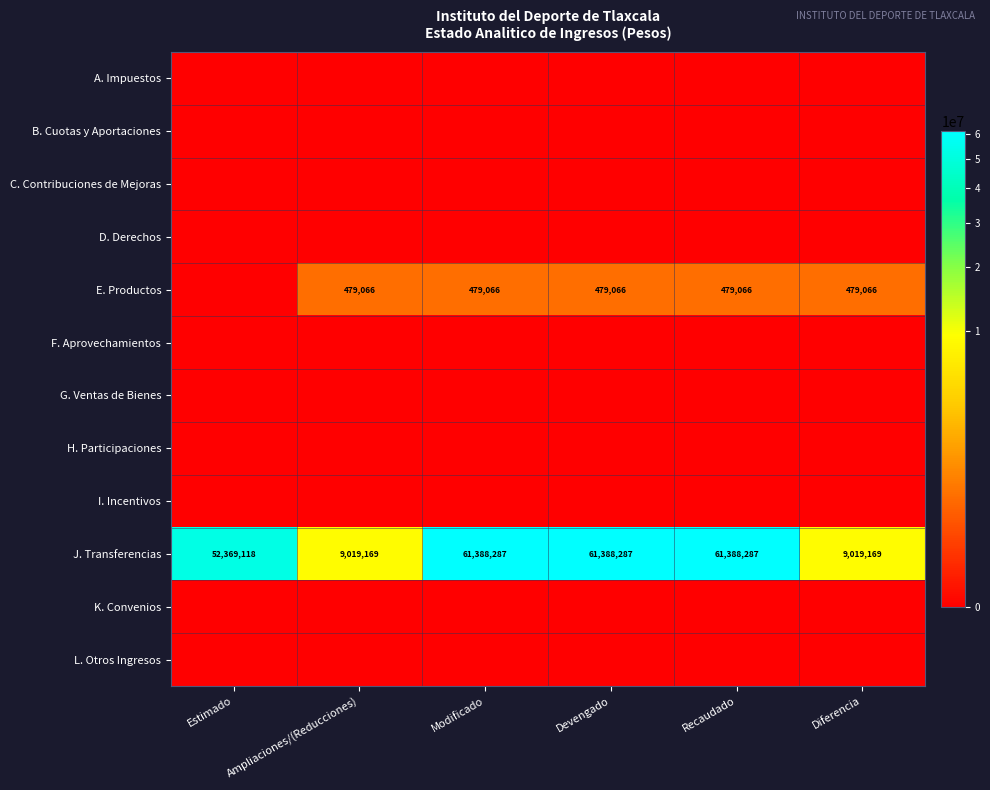

The J. Transferencias series shows 9019169 at Ampliaciones/(Reducciones). True or false?

True